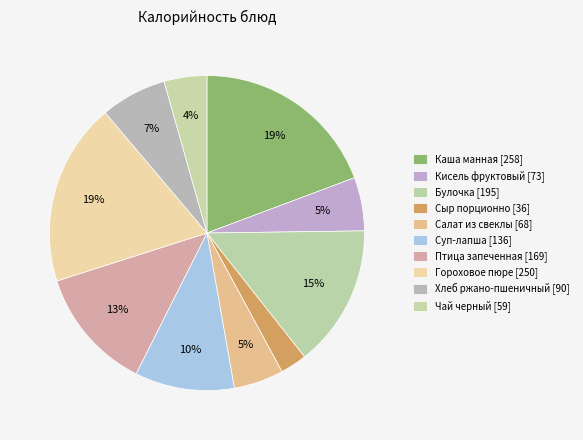

True or false: Птица запеченная accounts for 13% of the total.

True